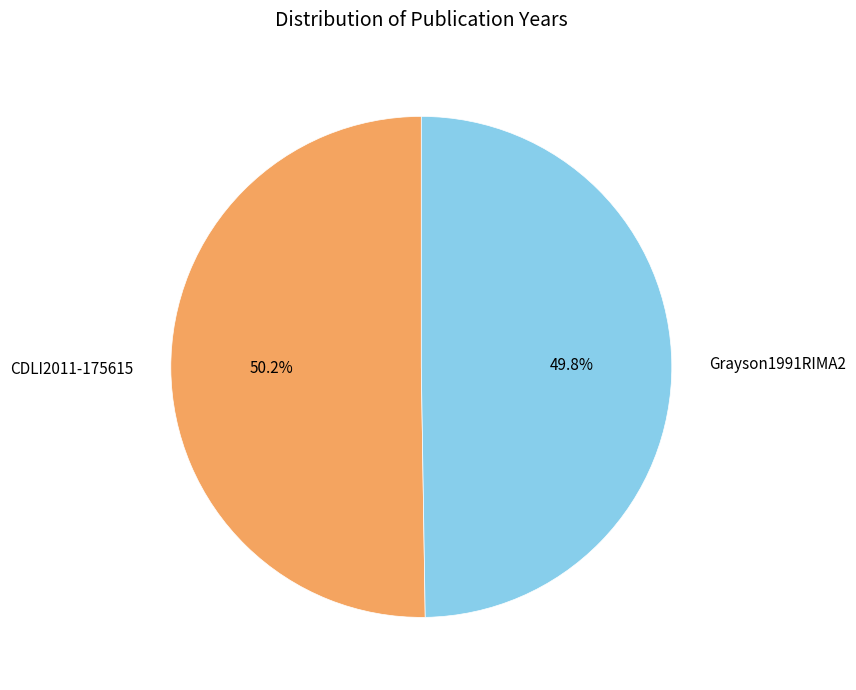

To the nearest percent, what percentage of the pie is Grayson1991RIMA2?

50%